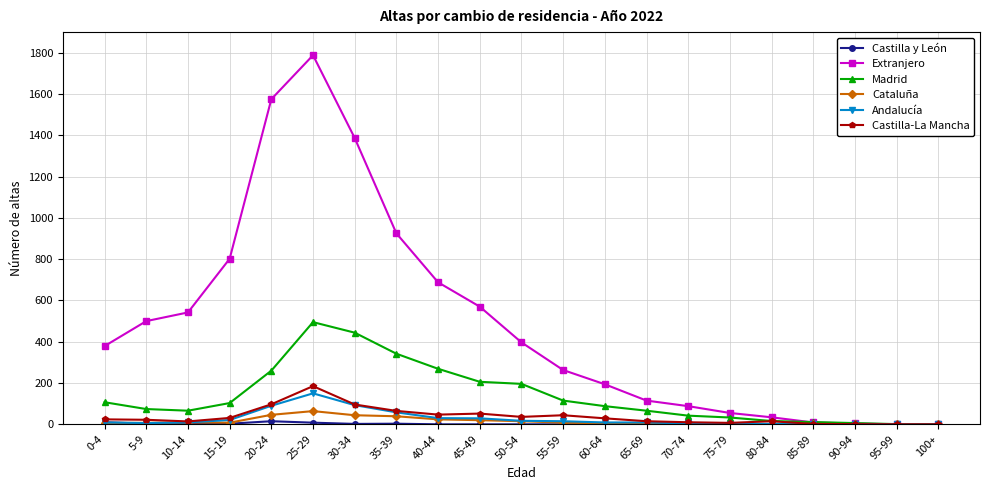

The value of Madrid at 100+ is 283. True or false?

False